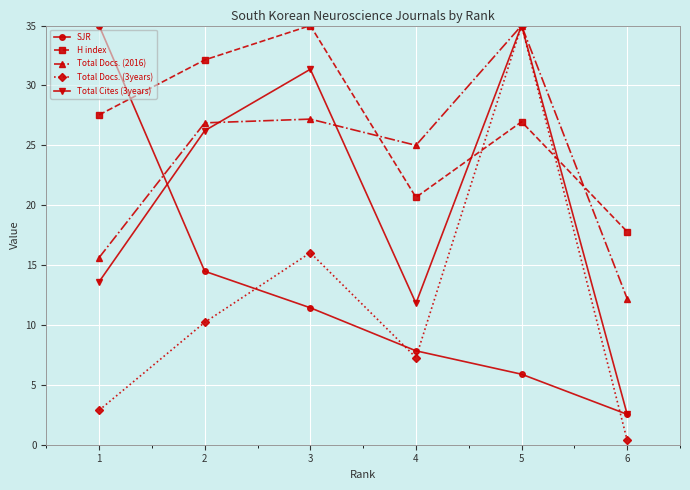

Count the number of categories in the chart.

6